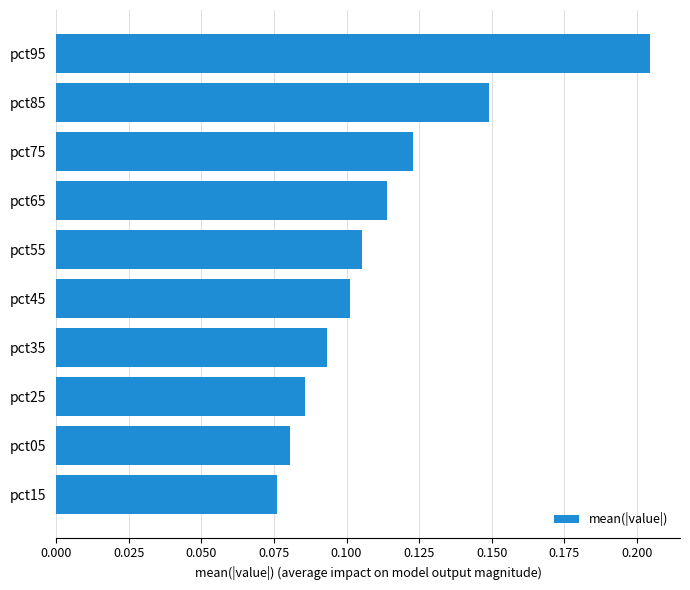

What is the sum of all values?

1.1